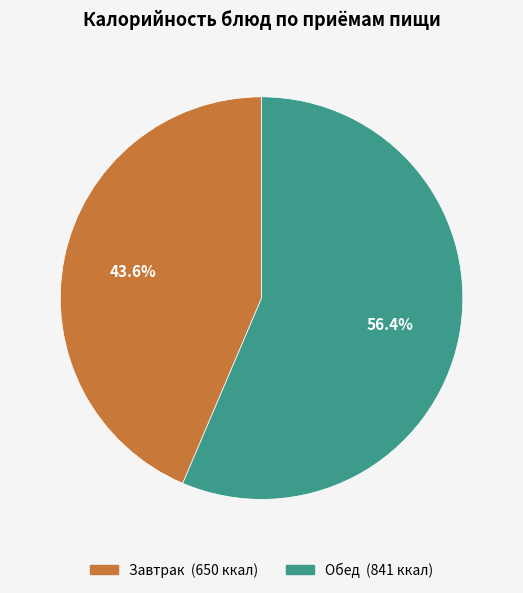

Is there any slice that represents more than half of the pie?

Yes